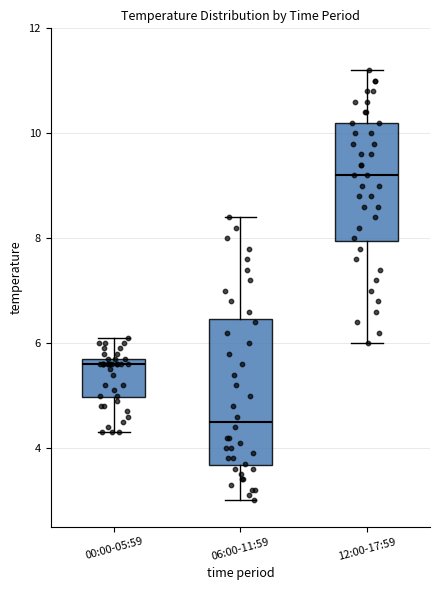

Reading left to right, read every box against the y-axis: the position of its median line, the range the box covers, and the ends of its whiskers. The values are not printed on the chart, so give them approximately, as read against the axis.

00:00-05:59: median 5.6, box 5.0 to 5.8, whiskers 4.4 to 6.2
06:00-11:59: median 4.6, box 3.6 to 6.4, whiskers 3.0 to 8.4
12:00-17:59: median 9.2, box 8.0 to 10.2, whiskers 6.0 to 11.2